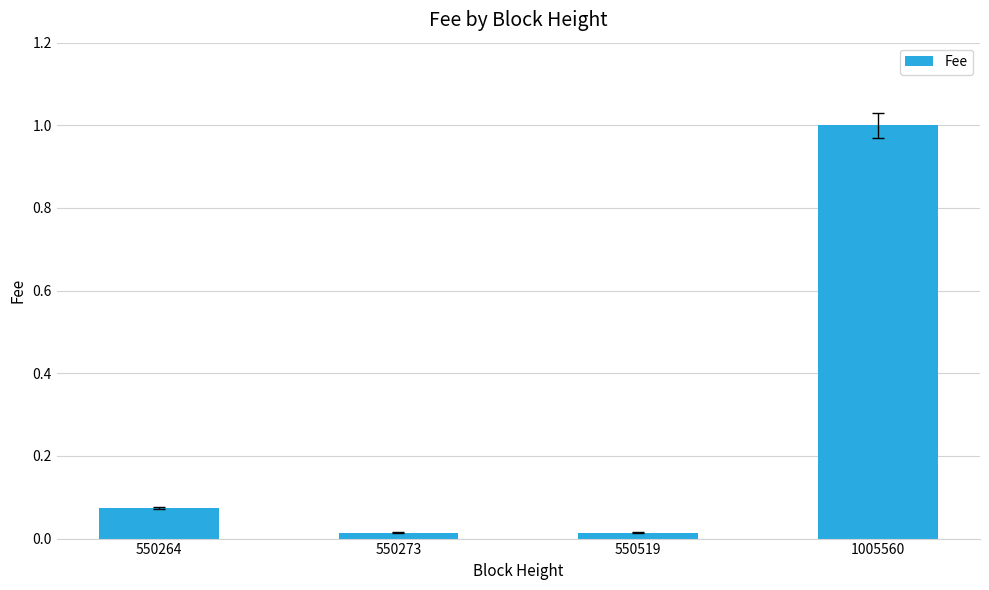

What is the difference between the maximum and minimum values?

1.0